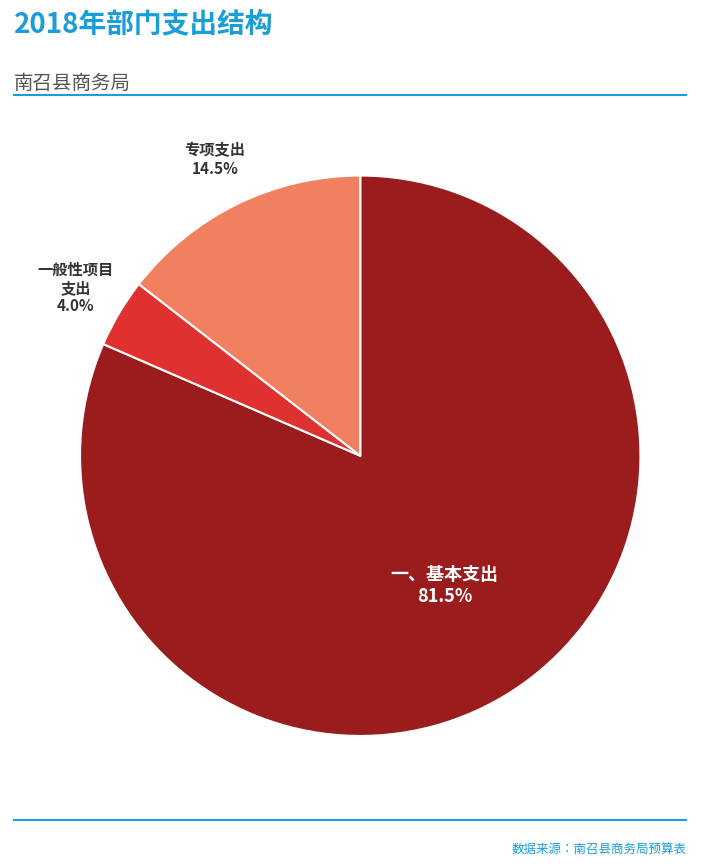

Does any single category account for the majority?

Yes